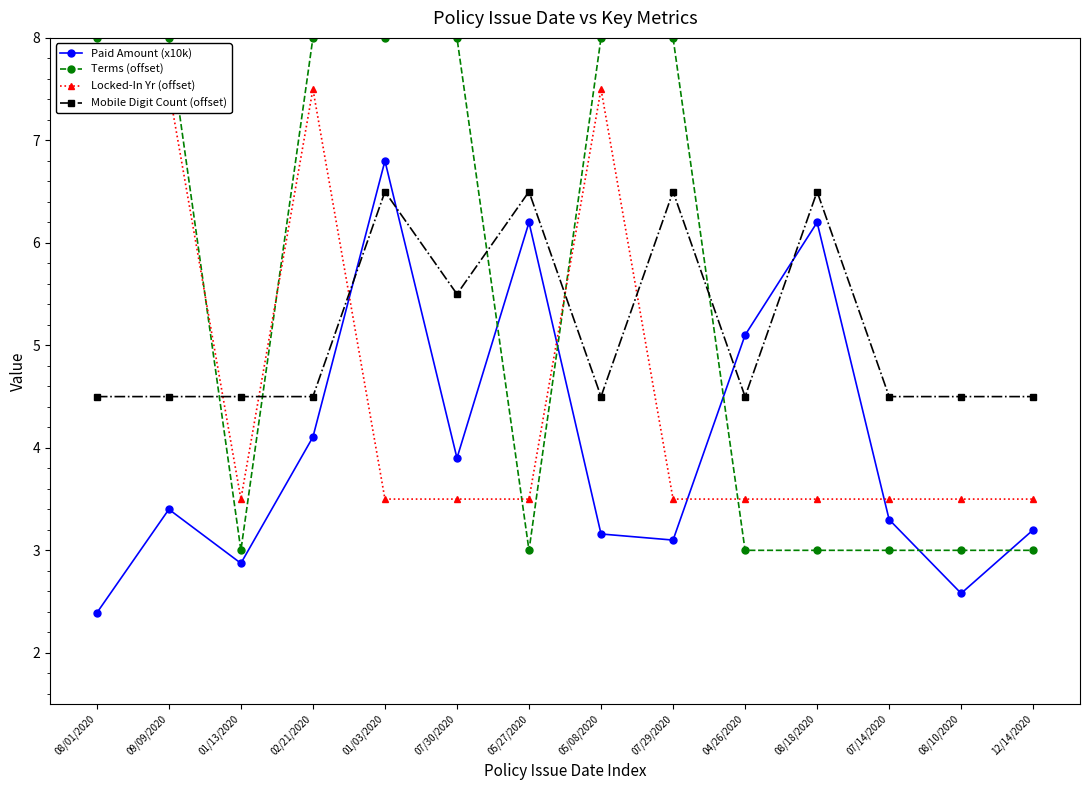

What position from the left is 12/14/2020?

14